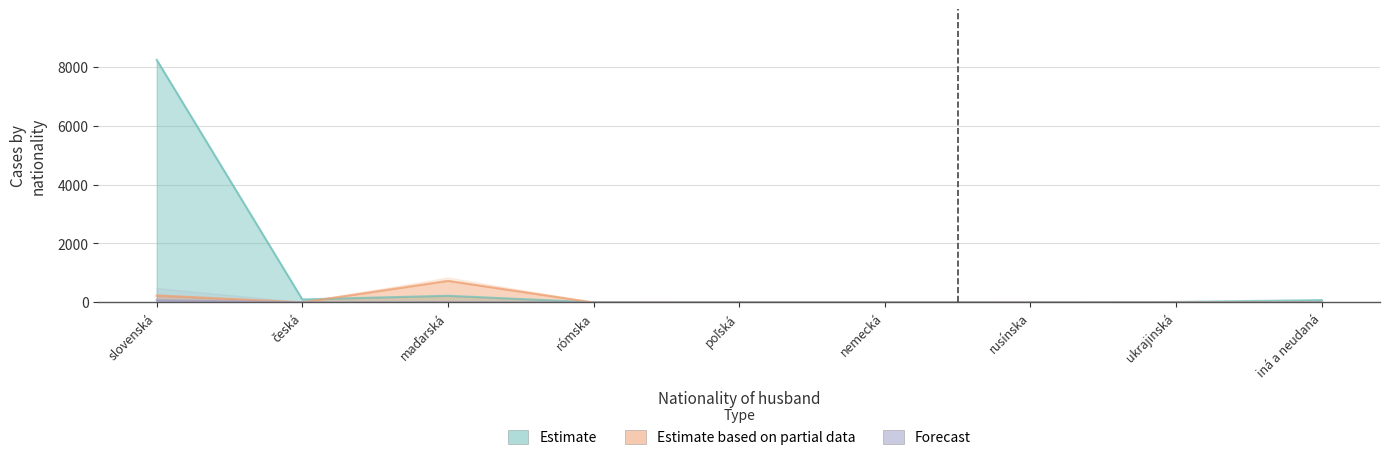

True or false: Estimate based on partial data has a value of 389 at rómska.

False